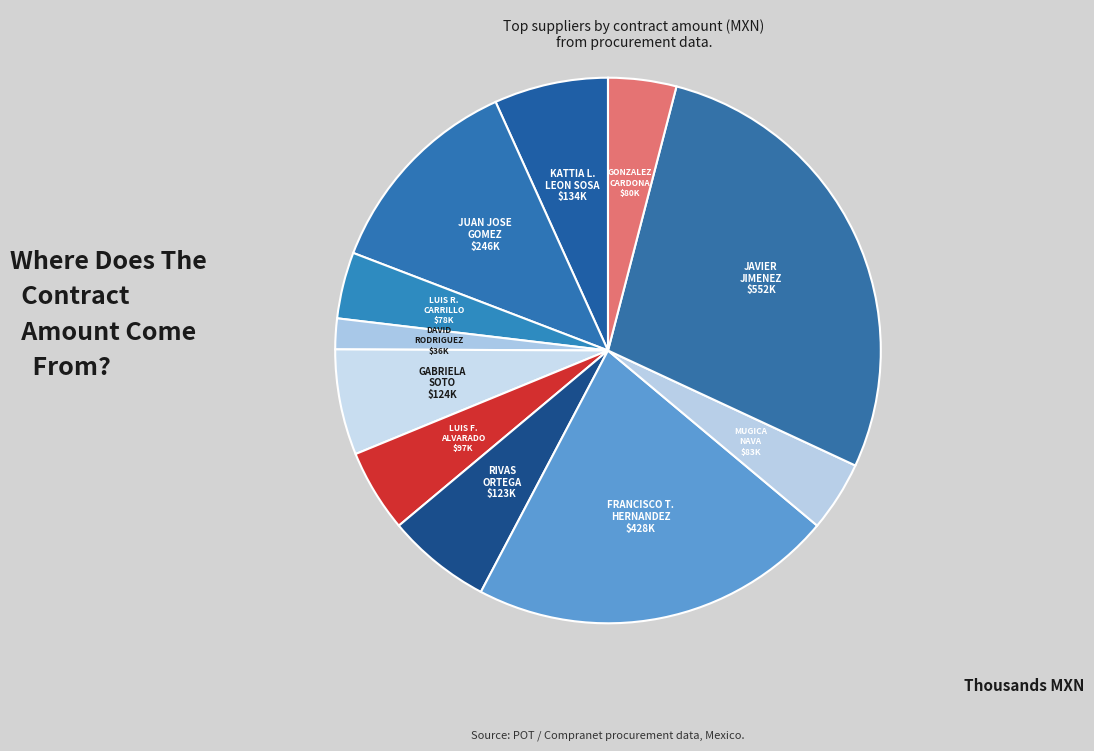

What is the largest slice in the pie chart?

JAVIER JIMENEZ VILLASENOR